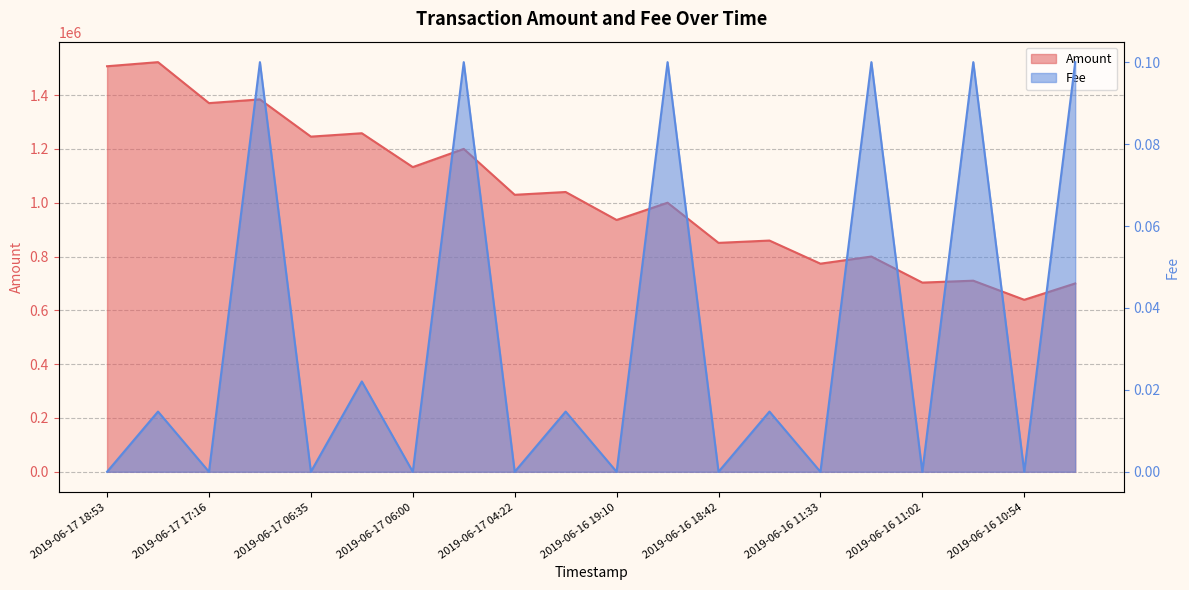

True or false: Fee has more than 2 points higher than both neighbors.

True